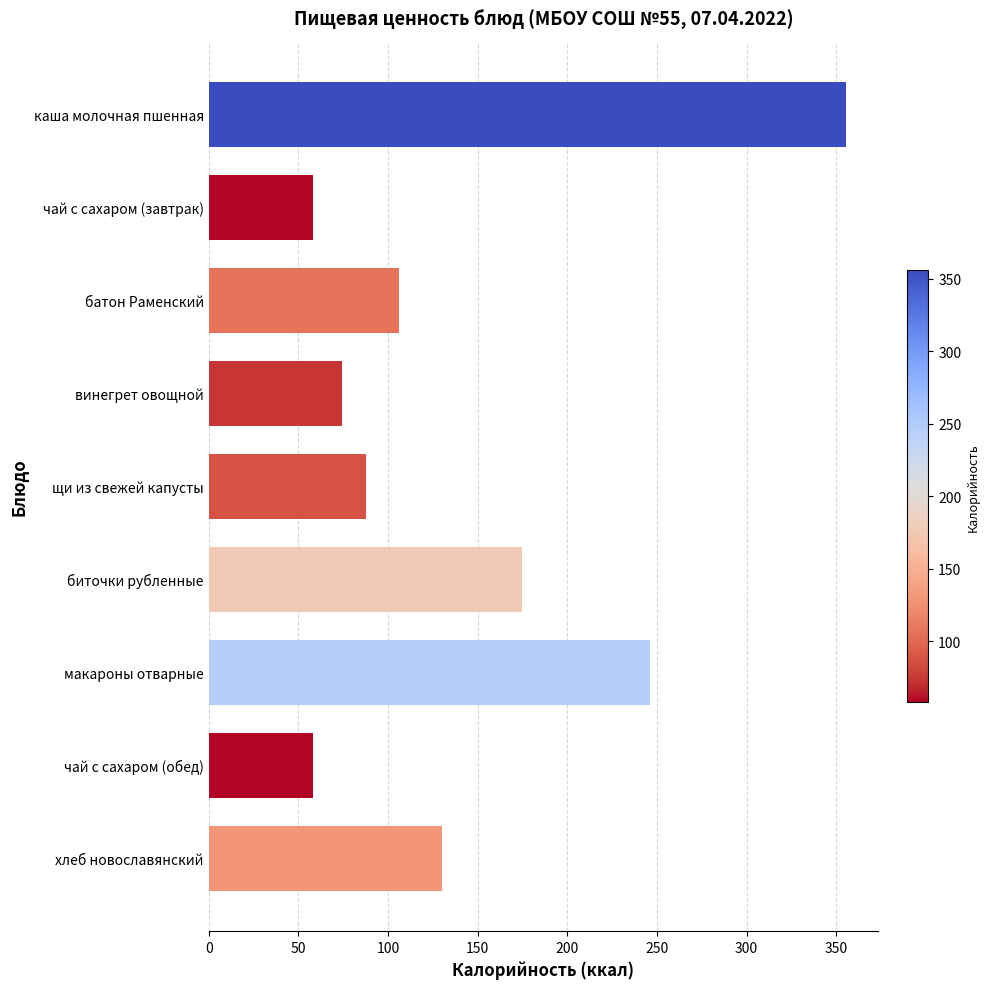

How many bars are there in total?

9